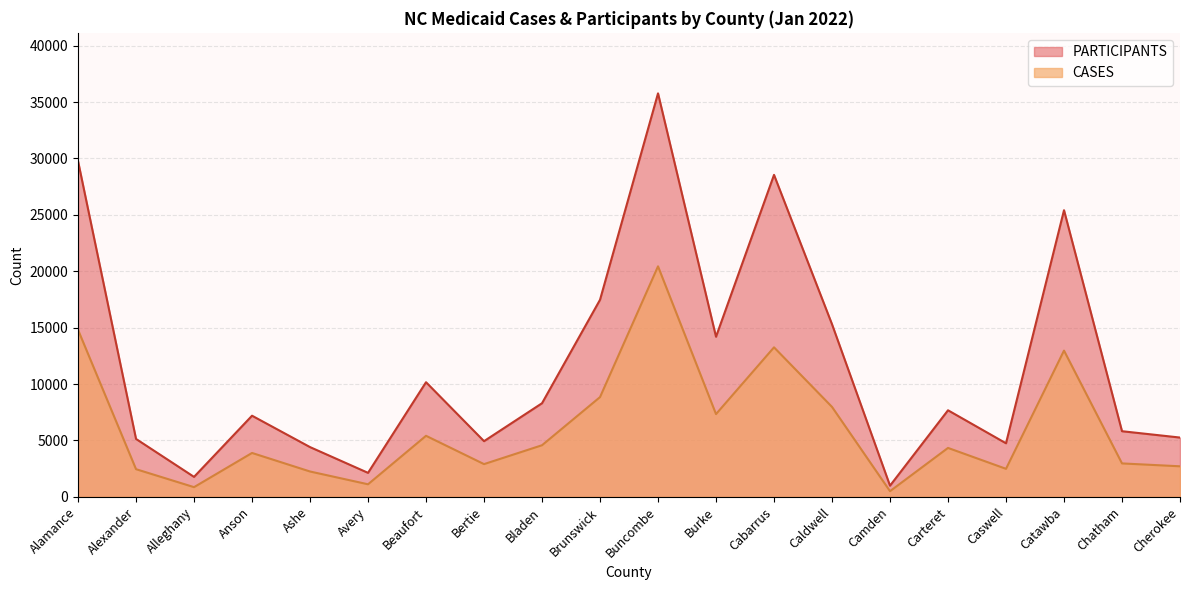

How many data points in PARTICIPANTS are less than 7672?

10